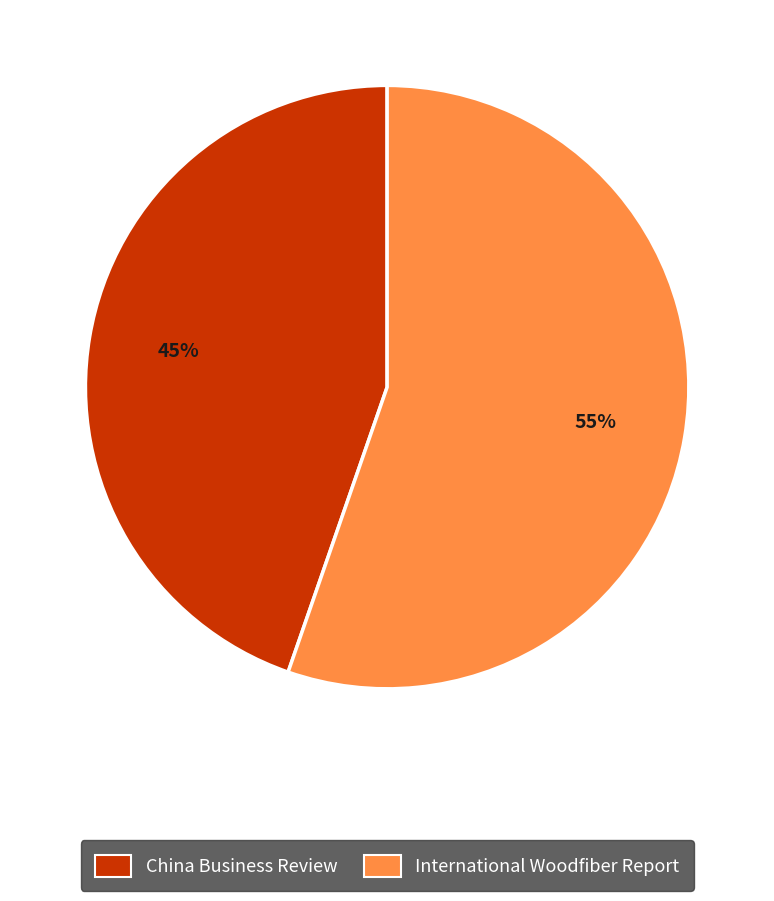

True or false: International Woodfiber Report accounts for 43% of the total.

False